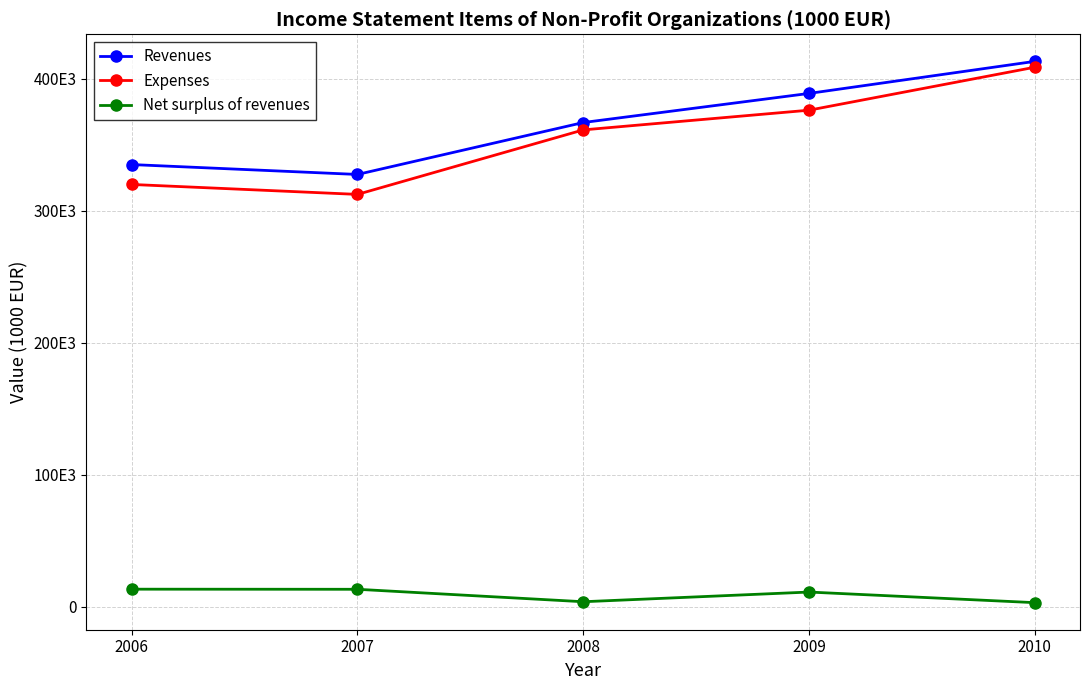

Is this an area chart (filled region under the line)?

No